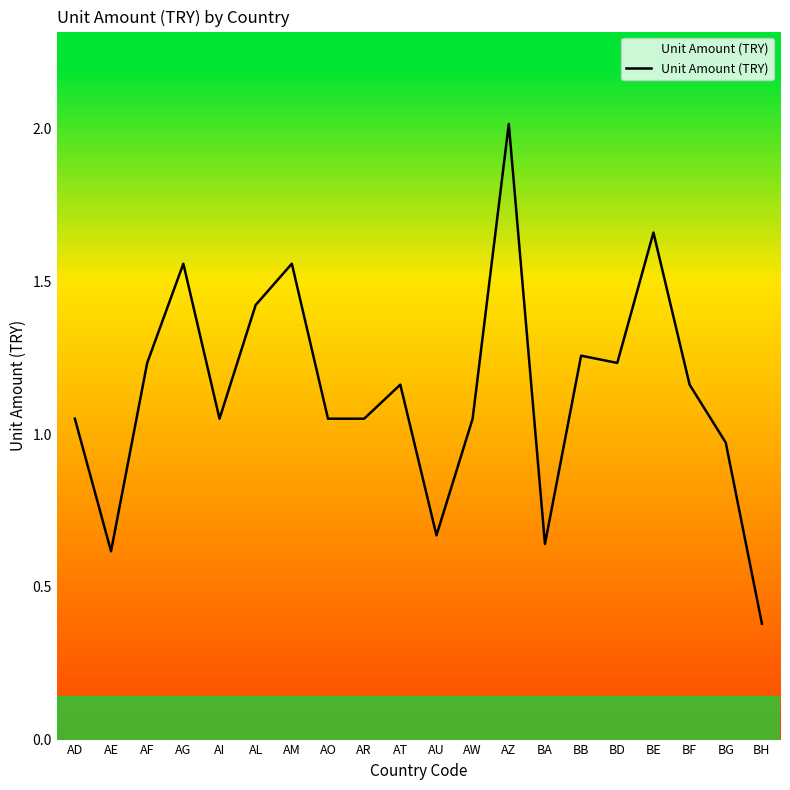

Between AW and BA, which is larger?

AW